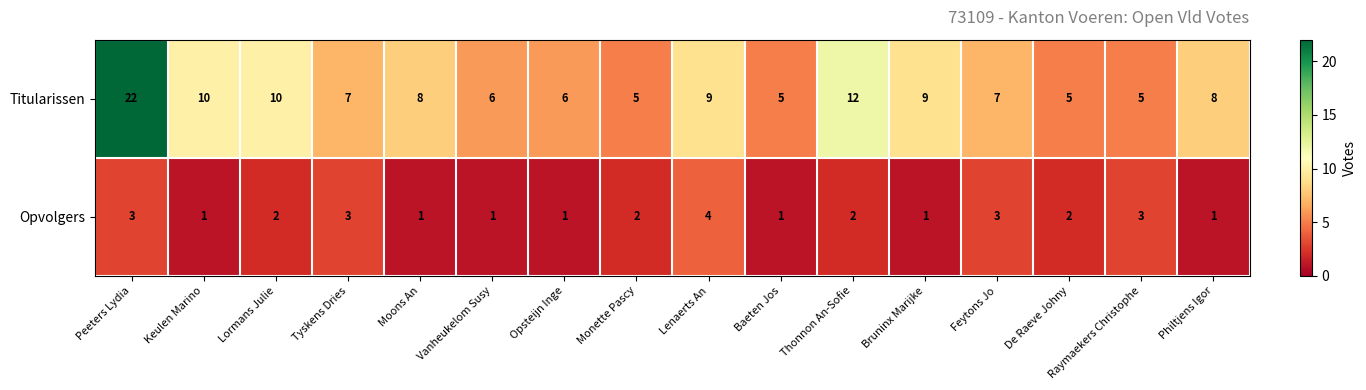

How many distinct data groups are displayed?

2